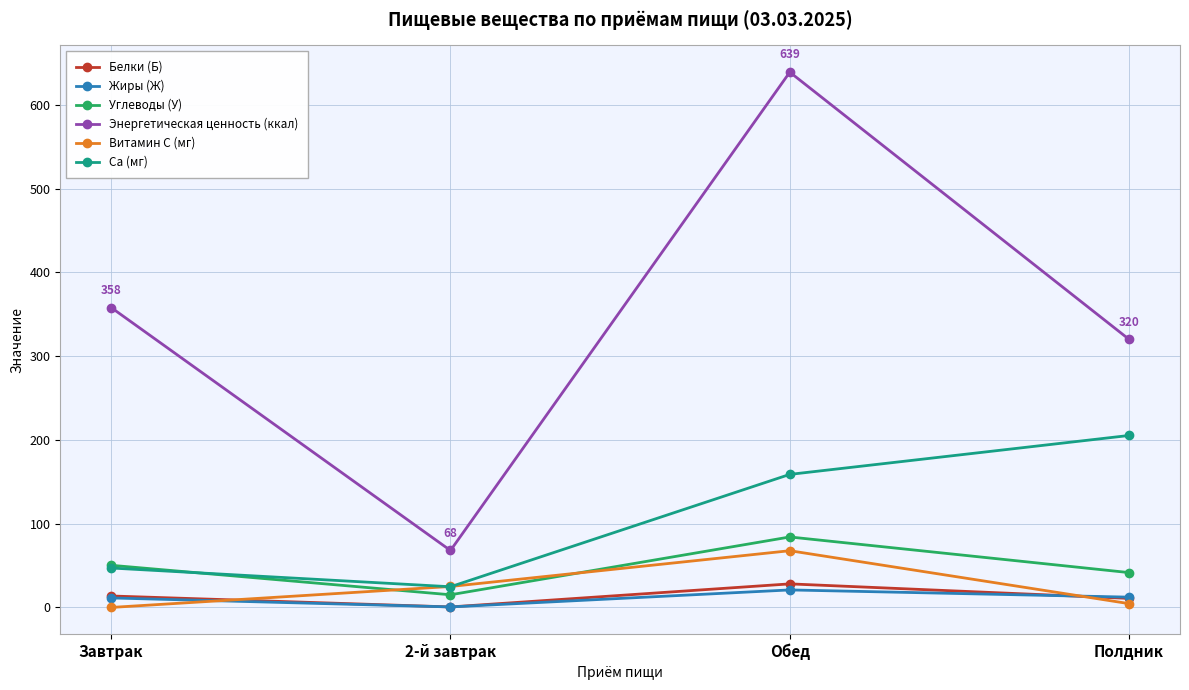

At which category does Углеводы (У) reach its first local peak?

Обед